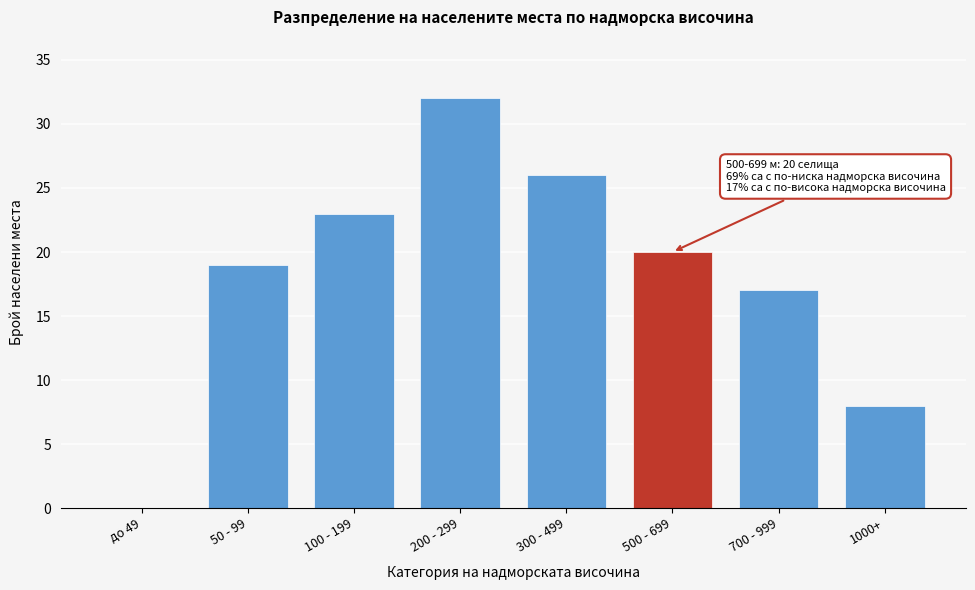

Reading left to right, transcribe all the data shown in this chart.

до 49=0	50 - 99=19	100 - 199=23	200 - 299=32	300 - 499=26	500 - 699=20	700 - 999=17	1000+=8